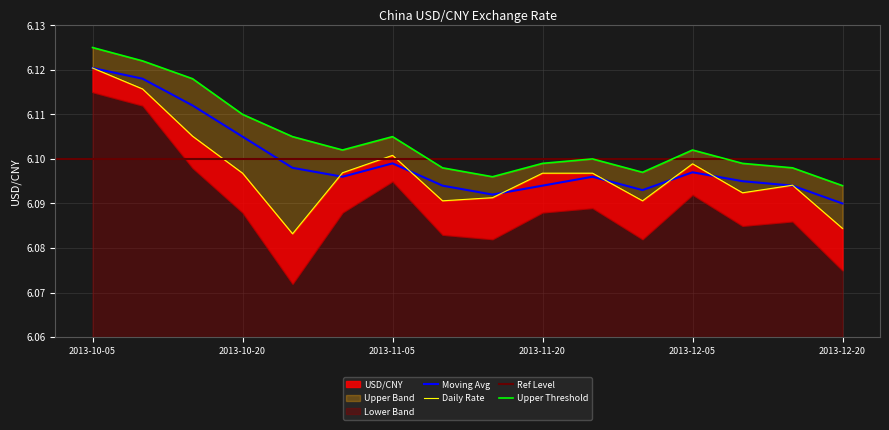

At how many categories does at least one series exceed 6?

16